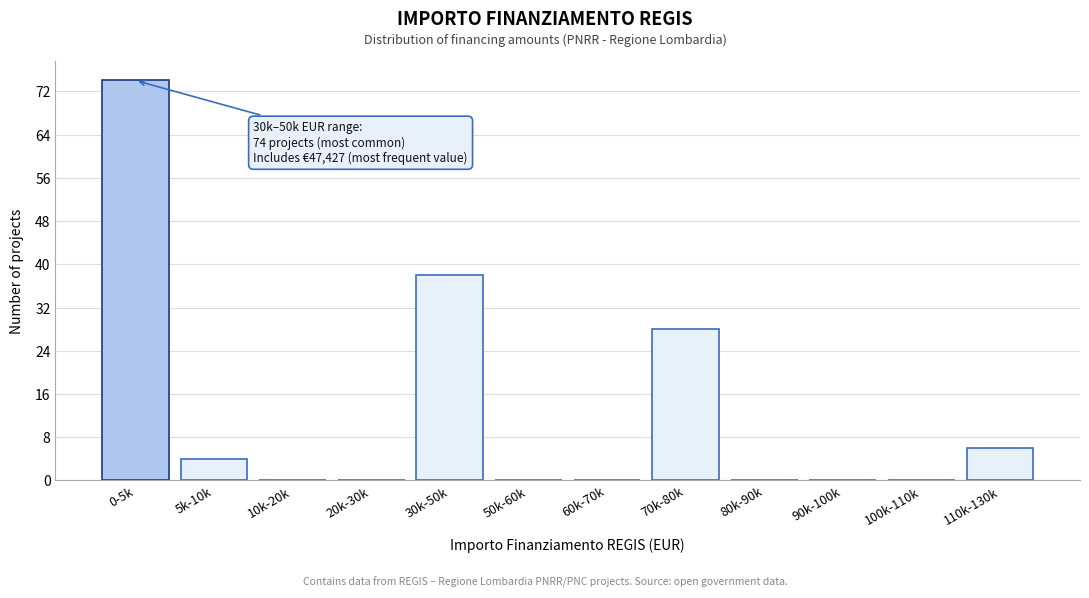

Reading left to right, extract all data points from this chart.

0-5k=74	5k-10k=4	10k-20k=0	20k-30k=0	30k-50k=38	50k-60k=0	60k-70k=0	70k-80k=28	80k-90k=0	90k-100k=0	100k-110k=0	110k-130k=6